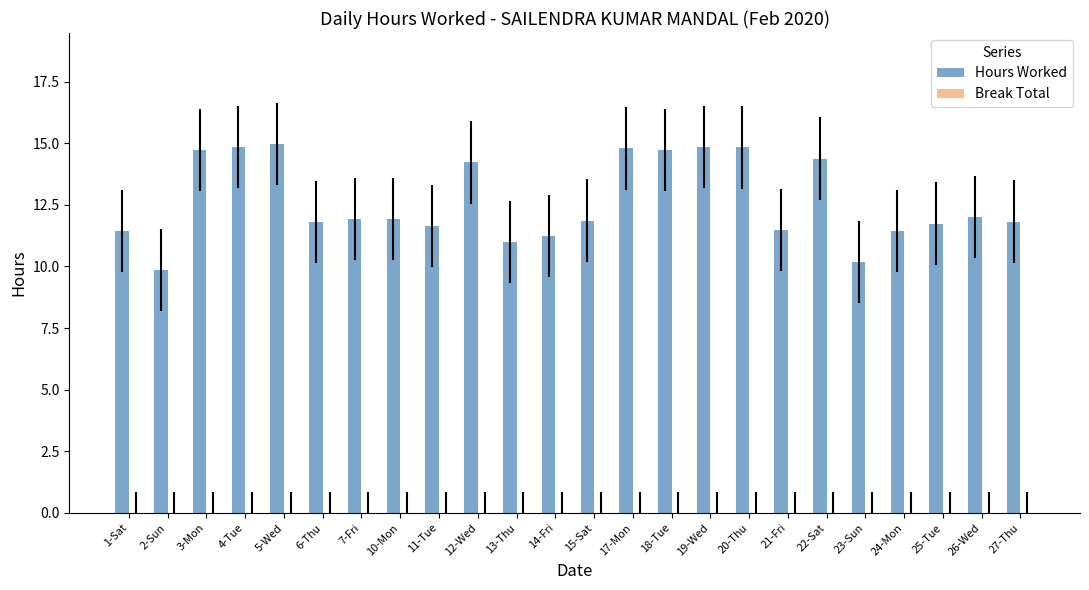

What is the maximum value shown in the chart?

15.0